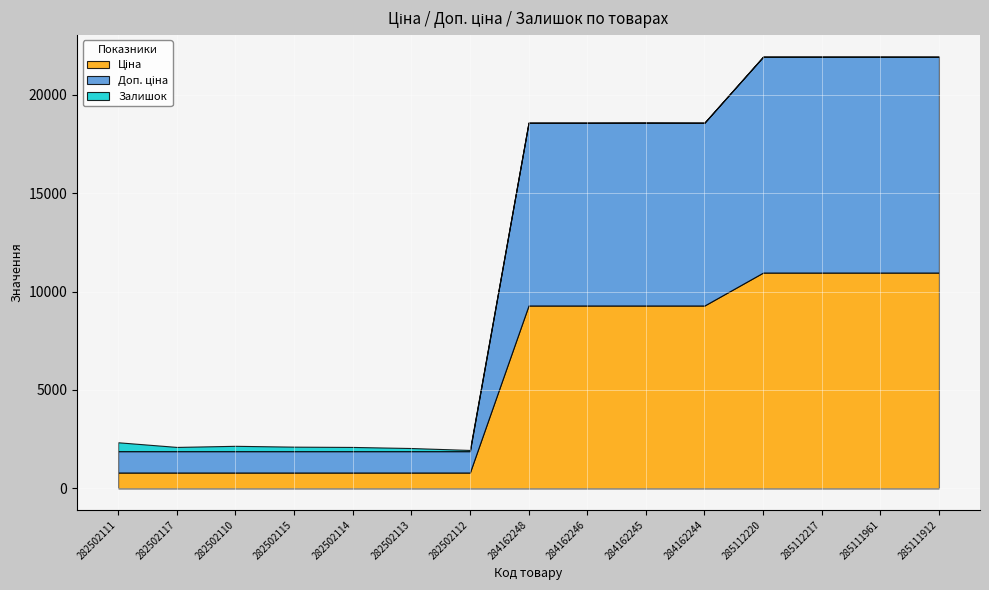

What is the difference between the maximum and minimum values in the Ціна series?

10162.3